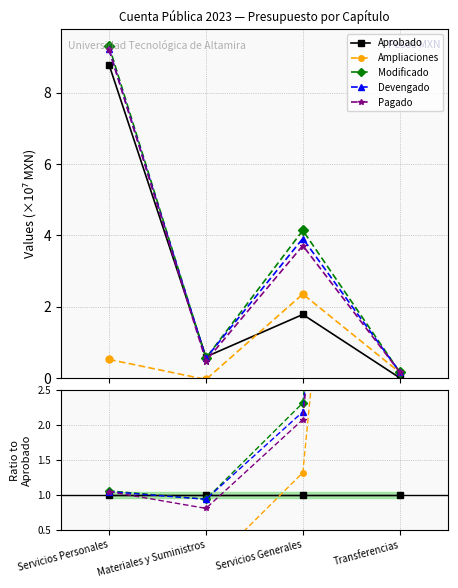

Where is the first local minimum for Ampliaciones?

Materiales y Suministros